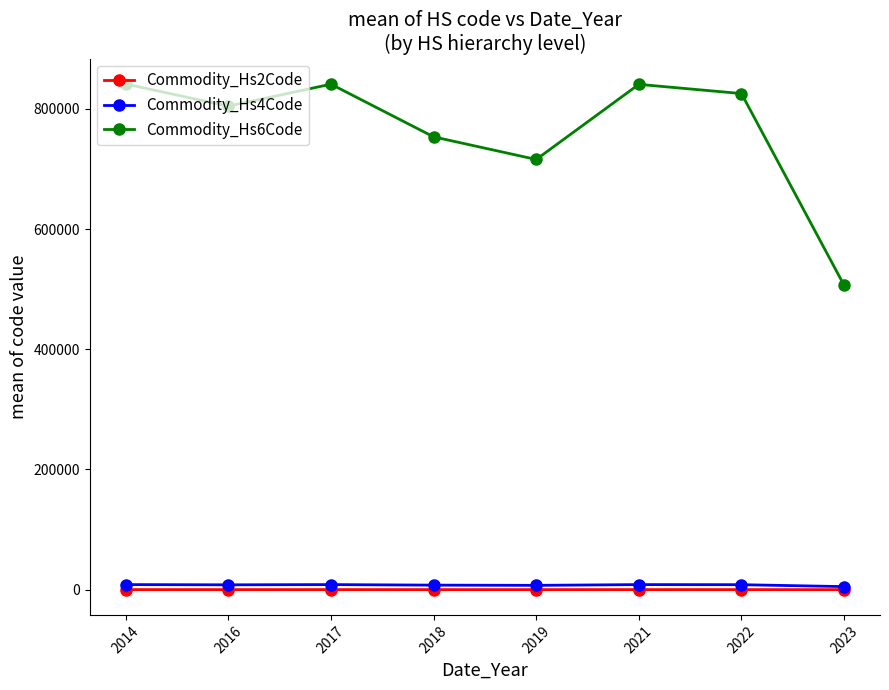

Which series has the largest total across all categories?

Commodity_Hs6Code